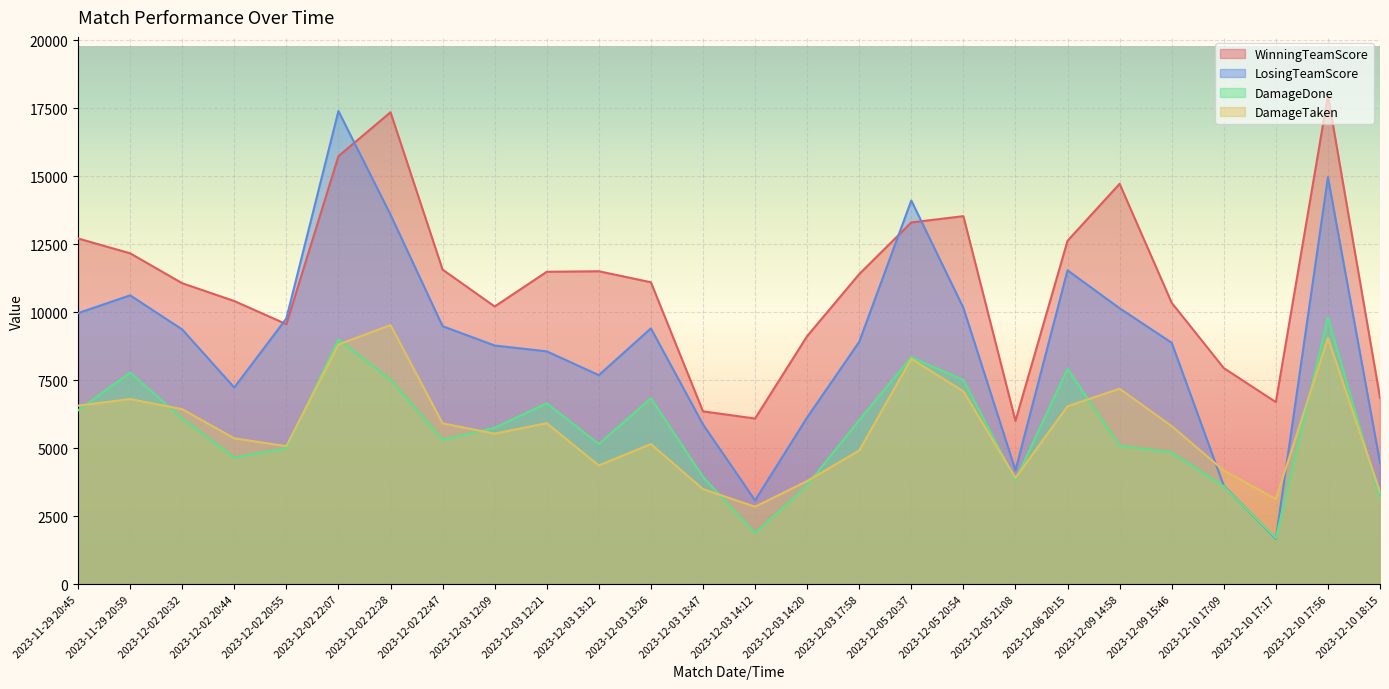

Is the value of WinningTeamScore at 2023-12-03 13:26 greater than the value of LosingTeamScore at 2023-12-02 22:07?

No